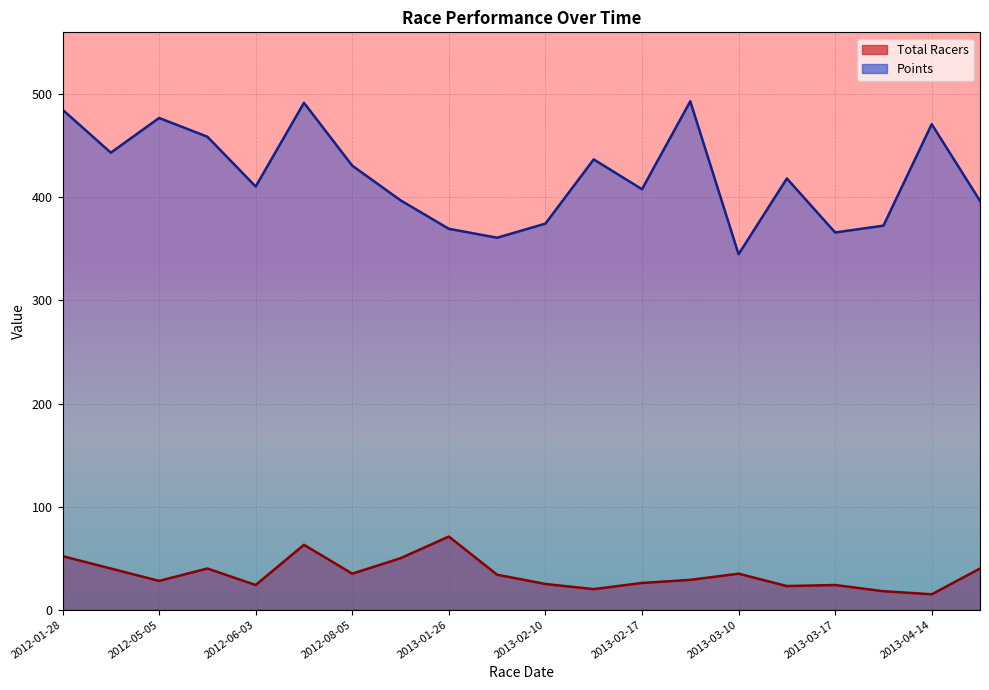

Where is the first local maximum for Points?

2012-05-05